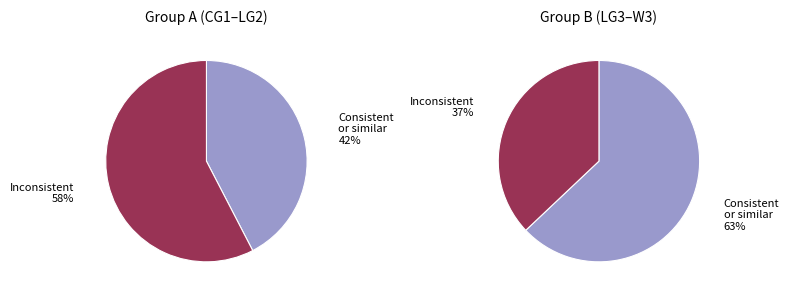

Is it true that LG2 is 18% of the pie?

False